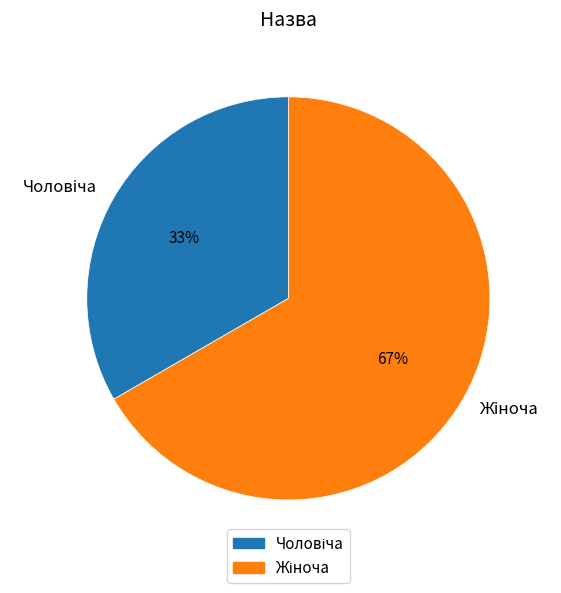

Does any single category account for the majority?

Yes